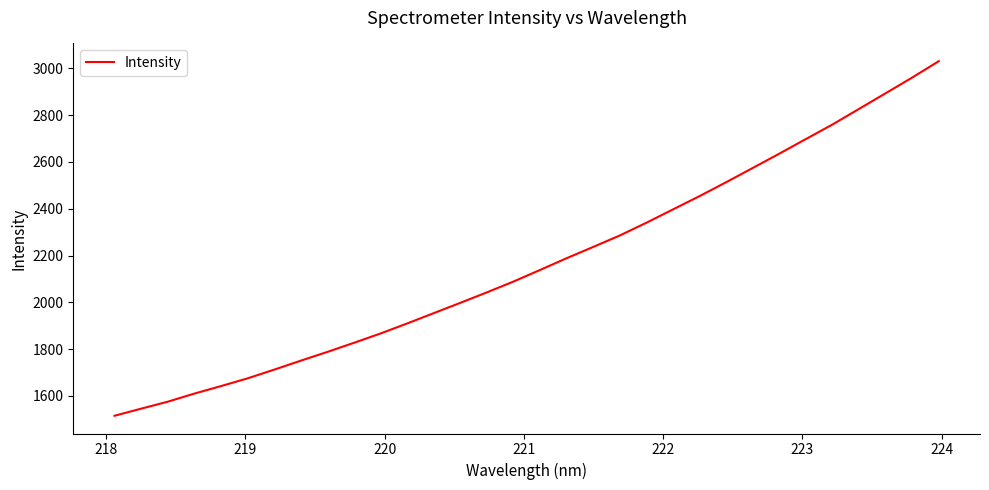

Reading right to left, what are all the values shown in this chart?

3031.2	2961.3	2894.1	2827.2	2760.6	2698.4	2635.8	2574.6	2513.8	2454.4	2397.5	2340.5	2285.9	2237.0	2188.7	2138.5	2088.9	2042.6	1997.8	1953.6	1909.5	1866.6	1826.7	1787.7	1750.3	1711.8	1674.6	1641.5	1609.4	1574.7	1544.9	1514.6